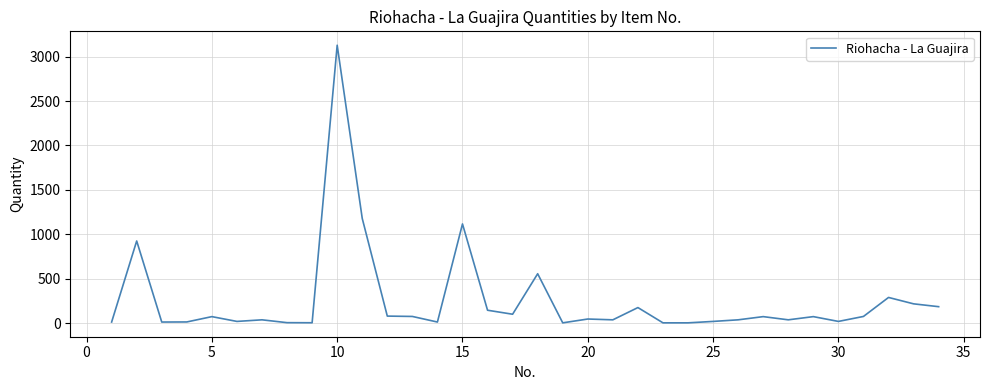

What is the difference between the maximum and minimum values?

3127